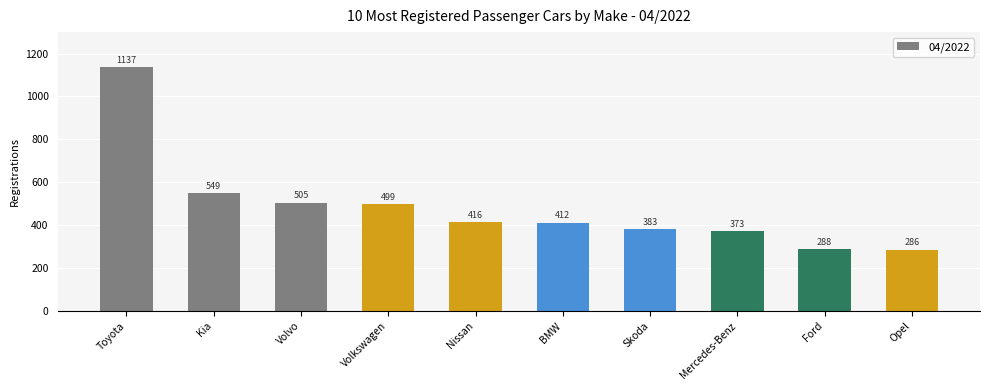

Read the value at Opel, to the nearest 10.

290